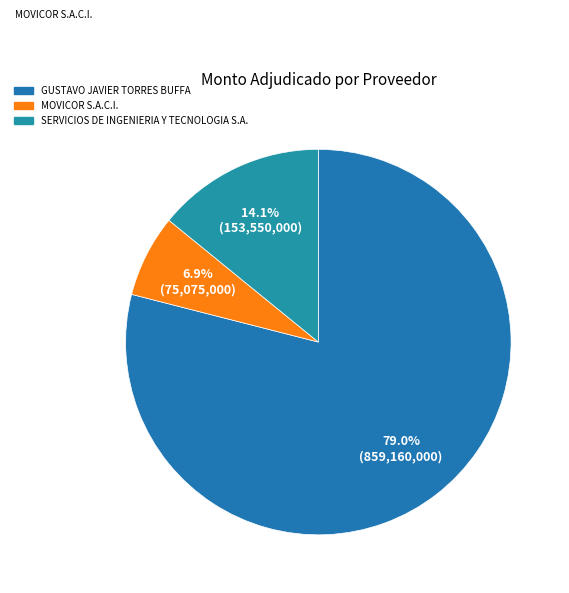

To the nearest percent, what percentage of the pie is GUSTAVO JAVIER TORRES BUFFA?

79%